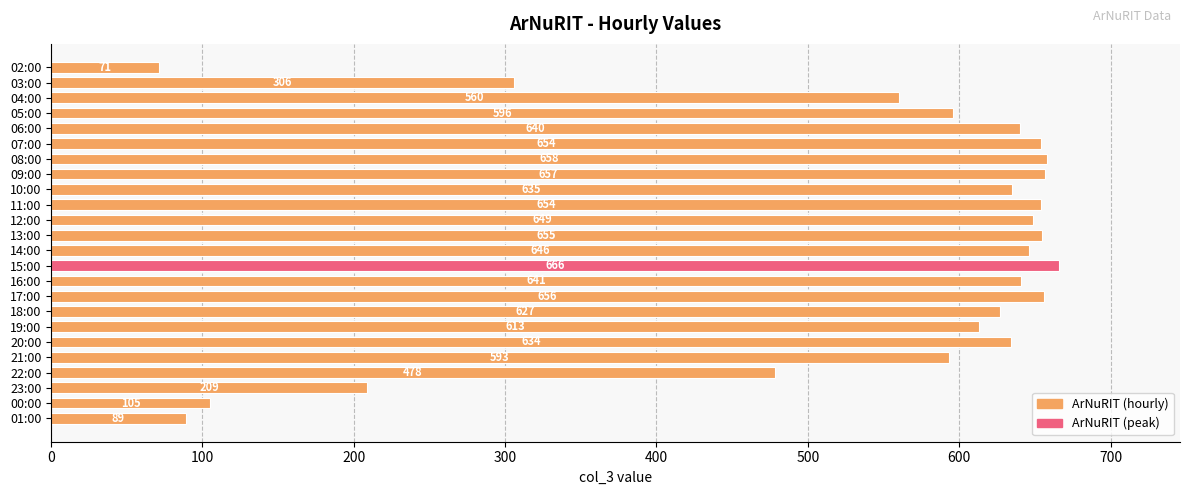

What is the smallest value displayed?

71